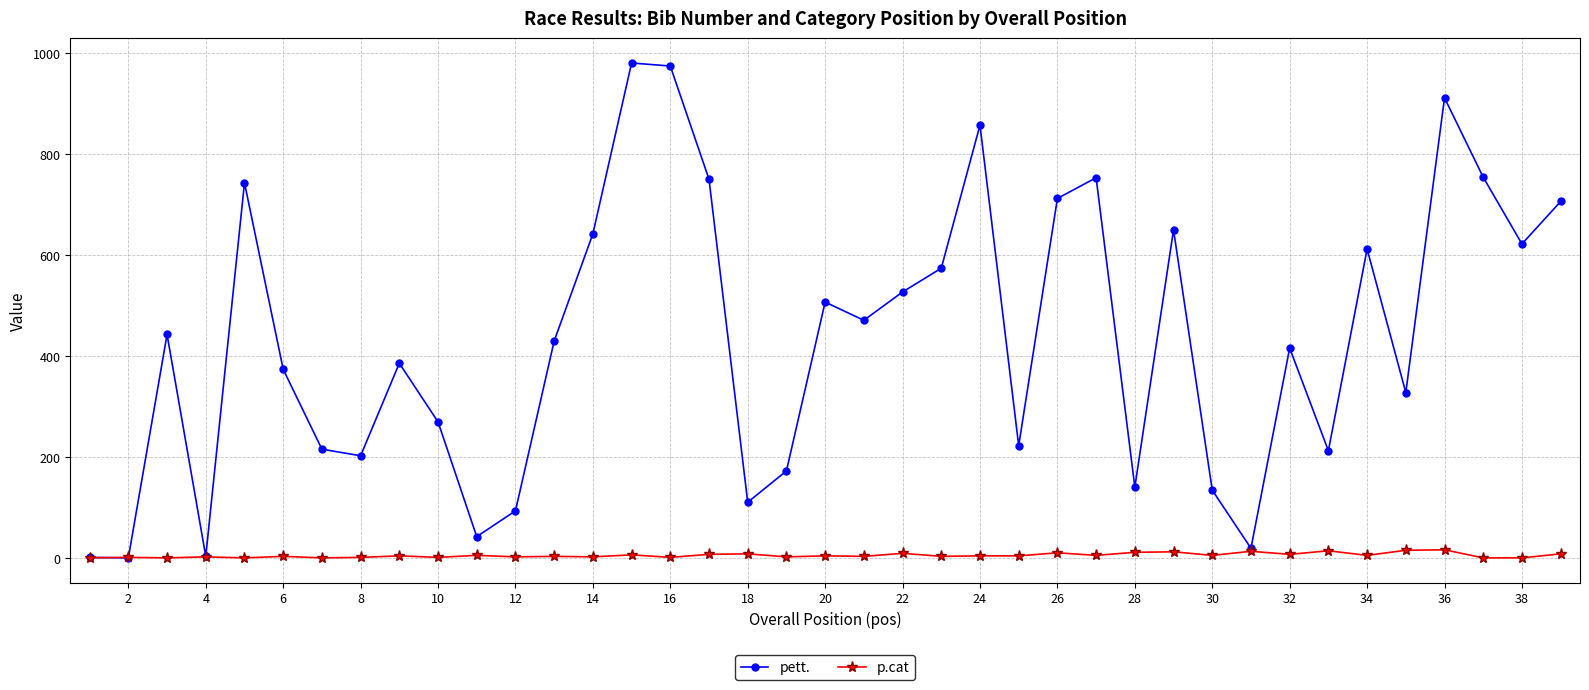

True or false: p.cat has more than 2 interior local peaks.

True